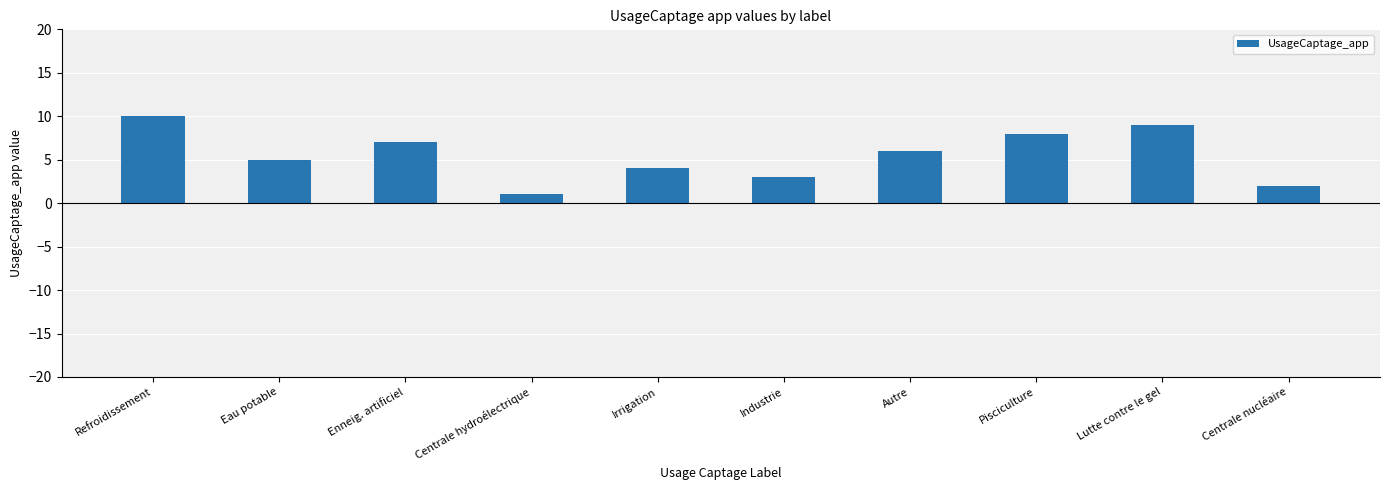

What position from the right is Pisciculture?

3